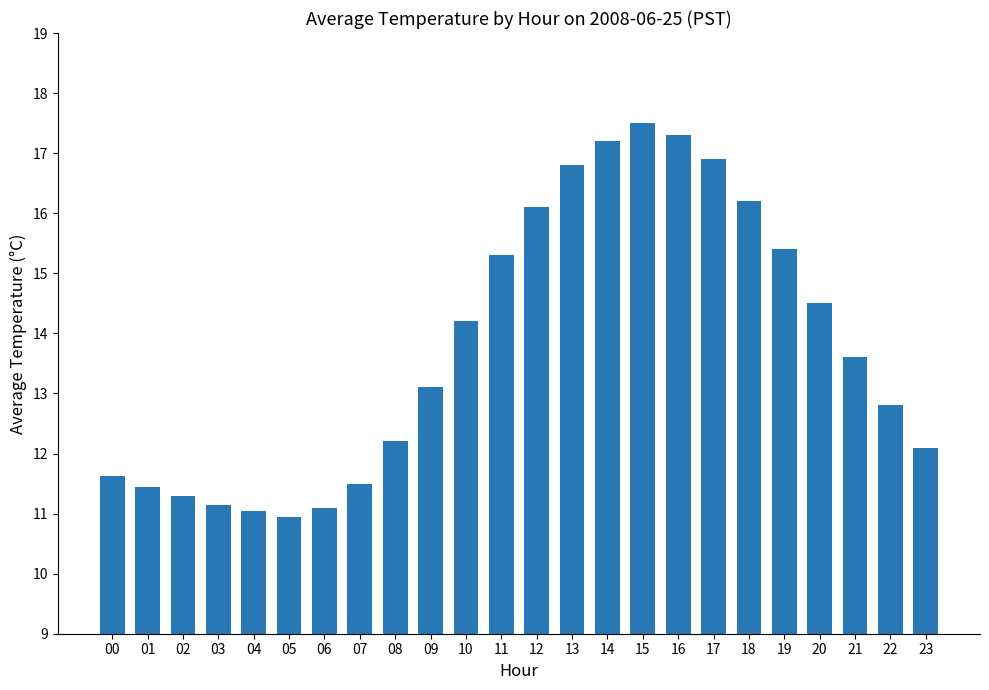

Count the number of values greater than 13.

13